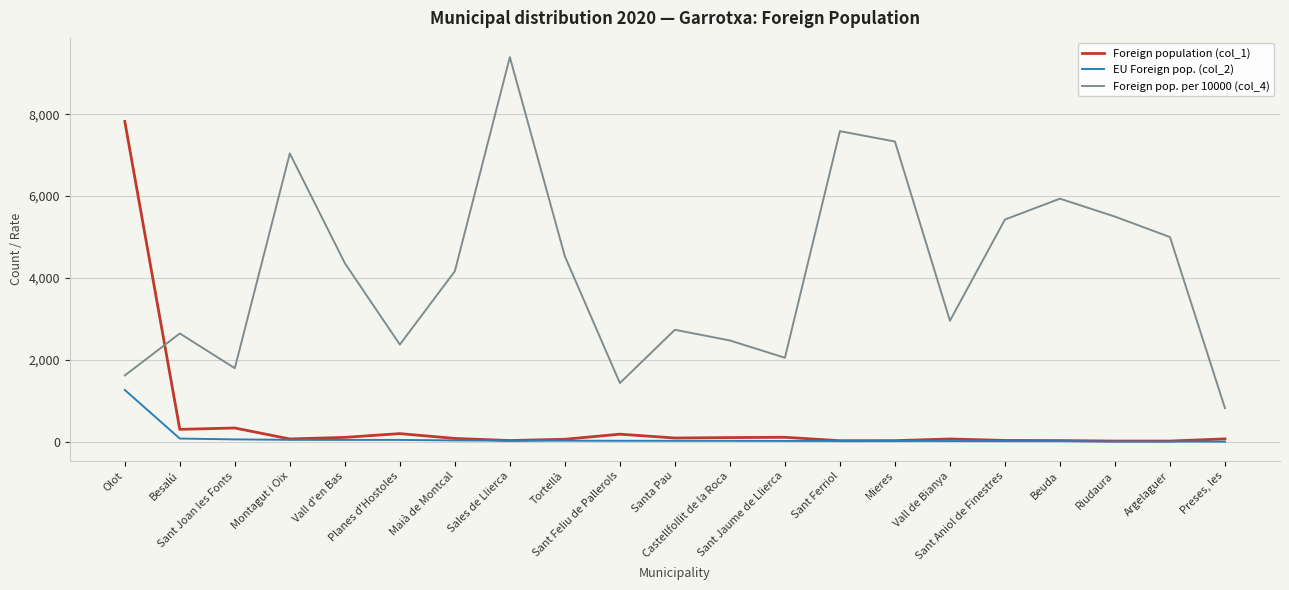

True or false: EU Foreign pop. (col_2) and Foreign pop. per 10000 (col_4) cross at least once.

False